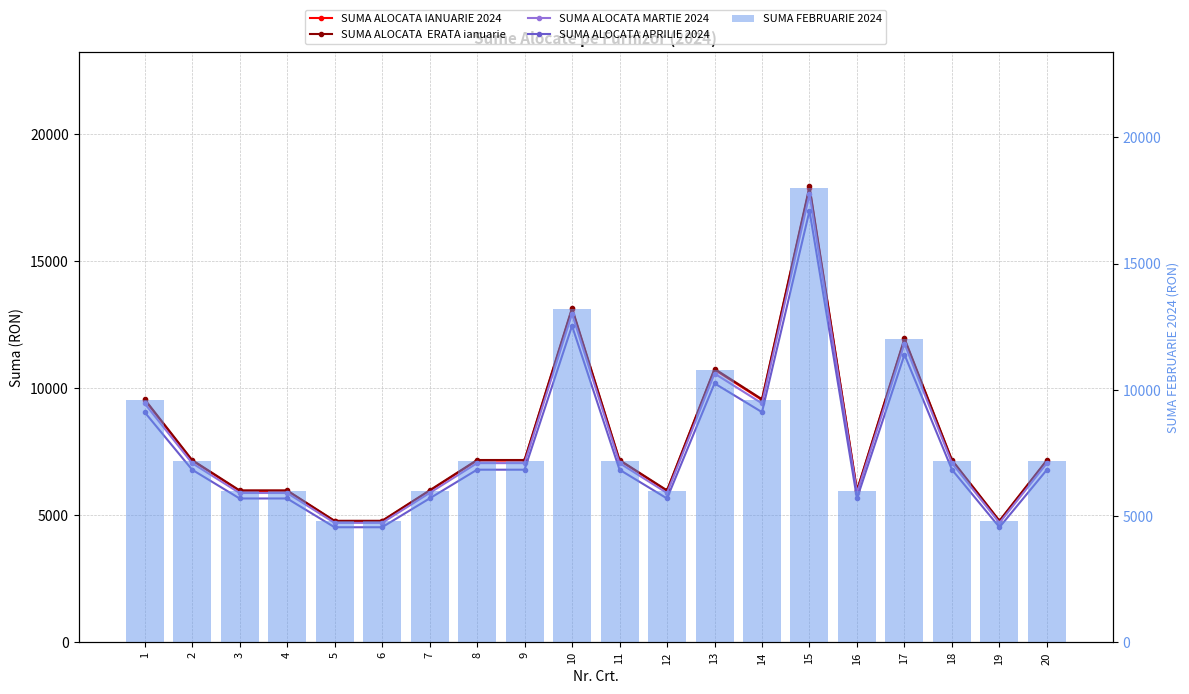

How many groups of bars are there?

20